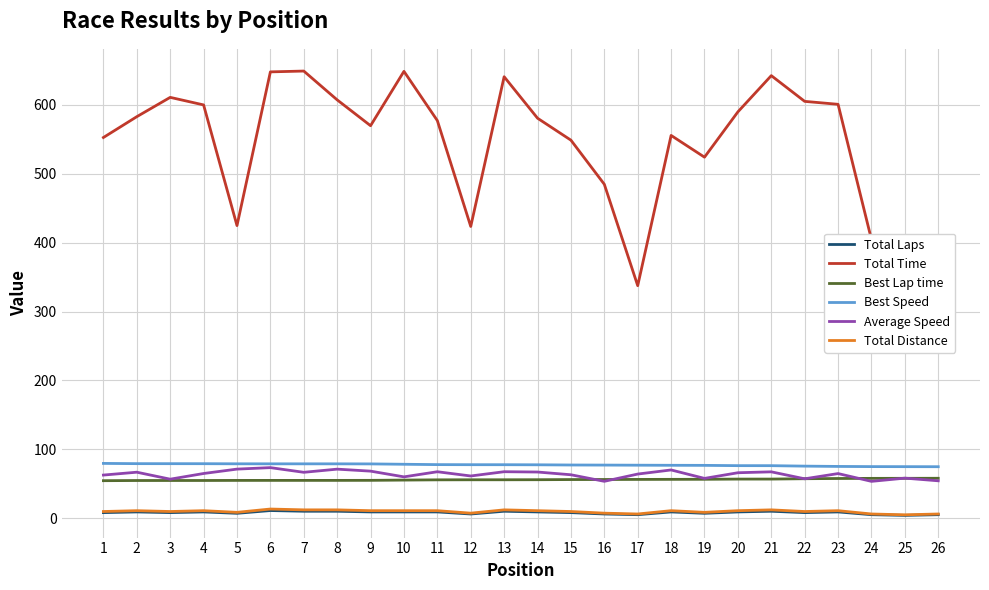

Which series has the largest total across all categories?

Total Time